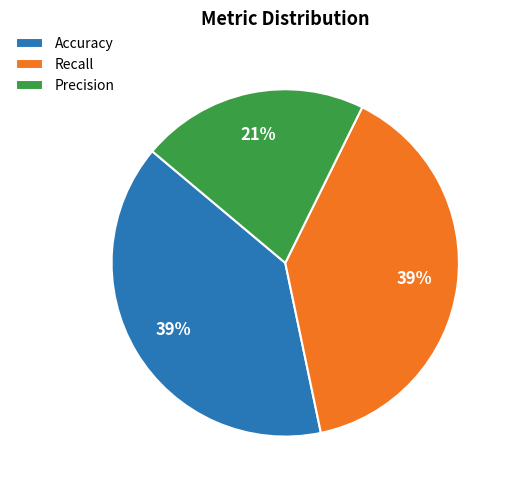

To the nearest percent, what portion does Accuracy represent?

39%